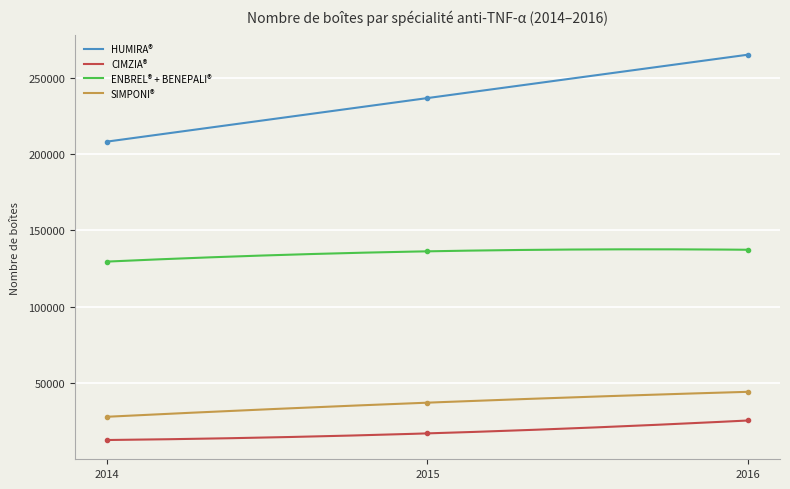

What is the highest value of the HUMIRA® series?

264952.0